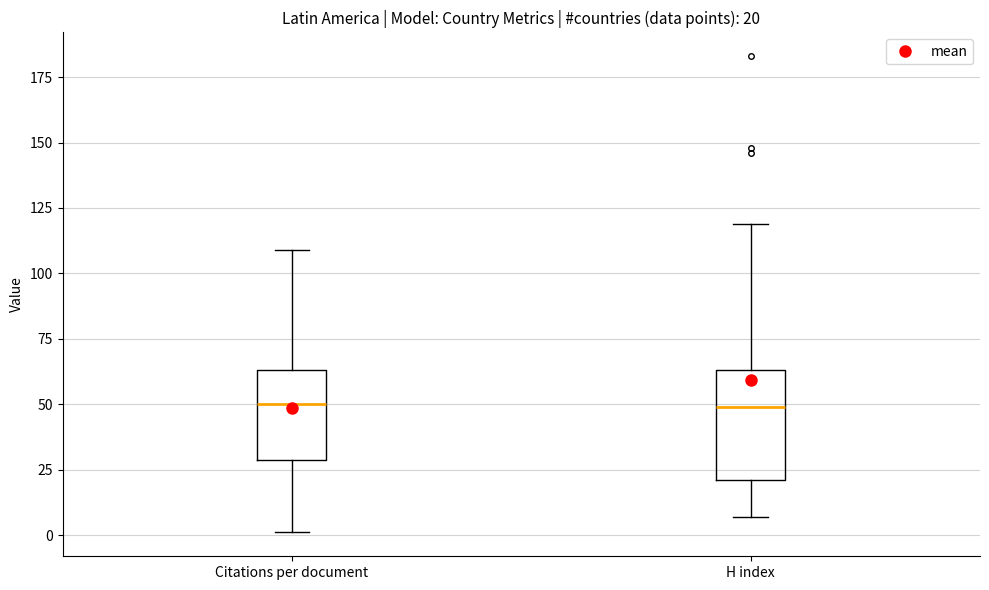

Comparing the boxes themselves (not the whiskers), which one is the tallest?

H index